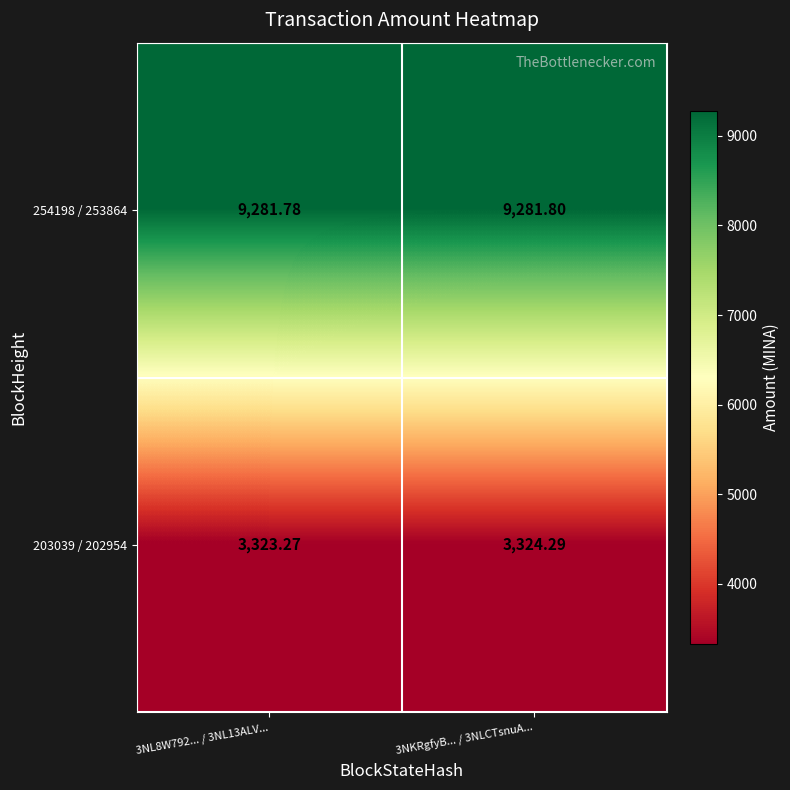

Which series has the largest range (max minus min)?

203039 / 202954